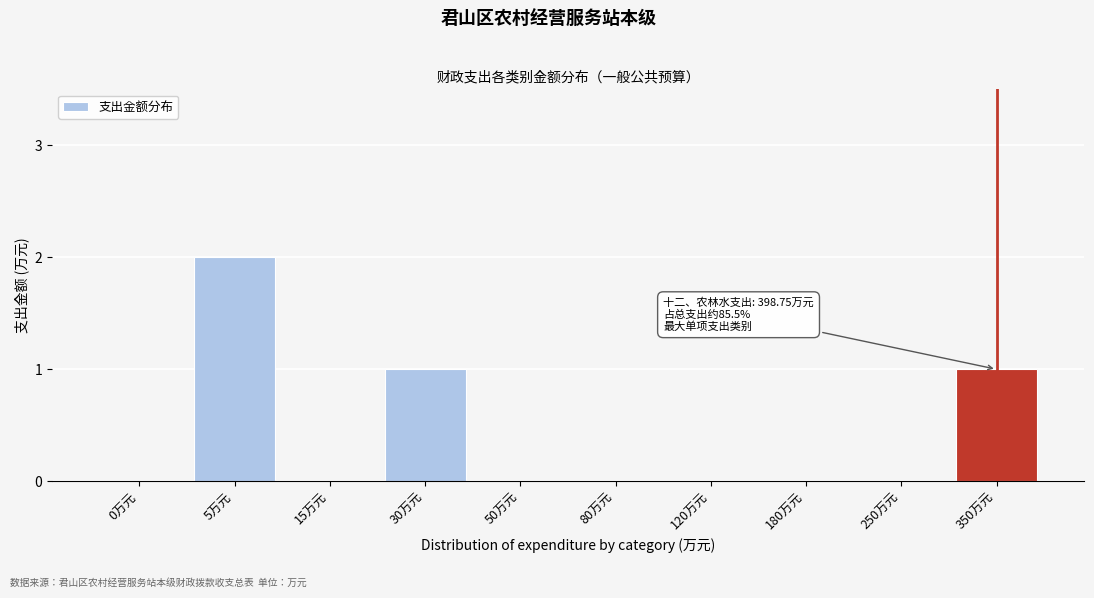

Reading right to left, extract all data points from this chart.

350万元=1	250万元=0	180万元=0	120万元=0	80万元=0	50万元=0	30万元=1	15万元=0	5万元=2	0万元=0